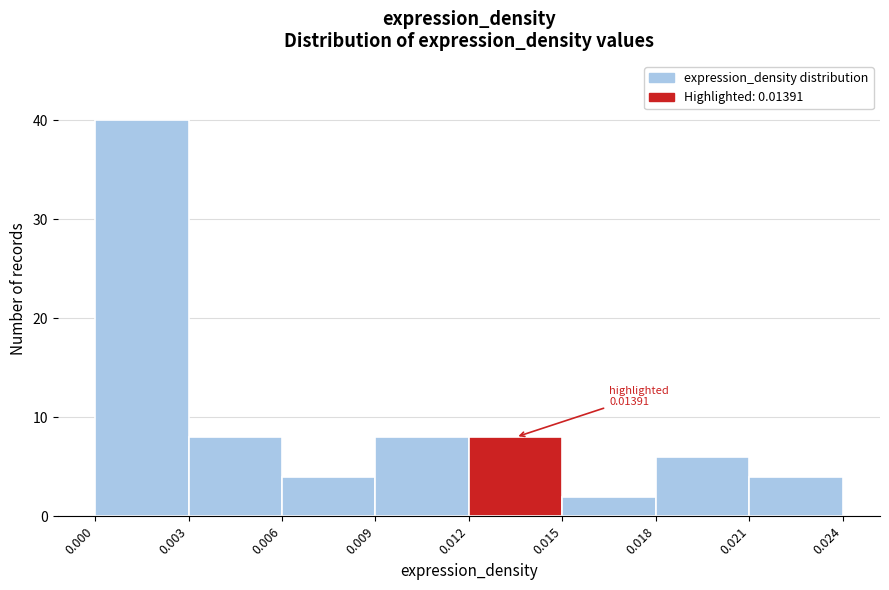

Which range on the x-axis has the tallest bar?

0.000 to 0.003